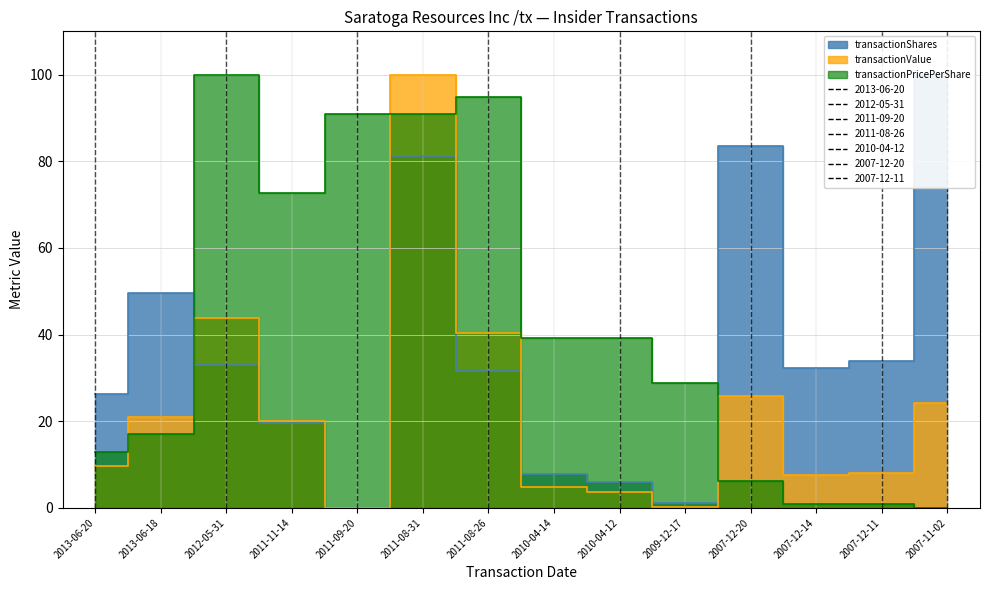

True or false: transactionShares has a value of -69.7 at 2011-09-20.

False